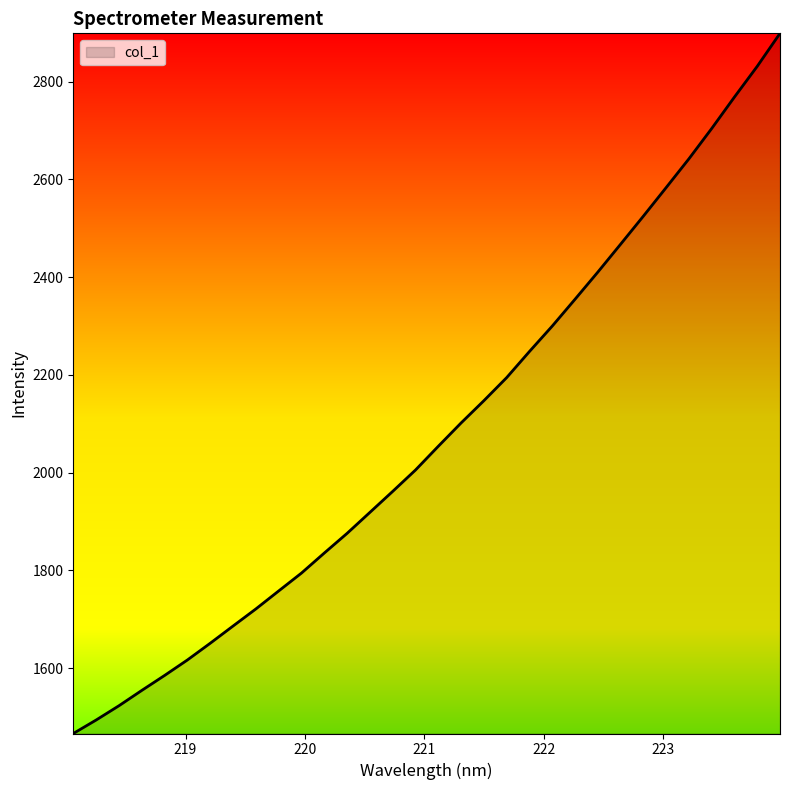

What is the greatest value displayed?

2898.6